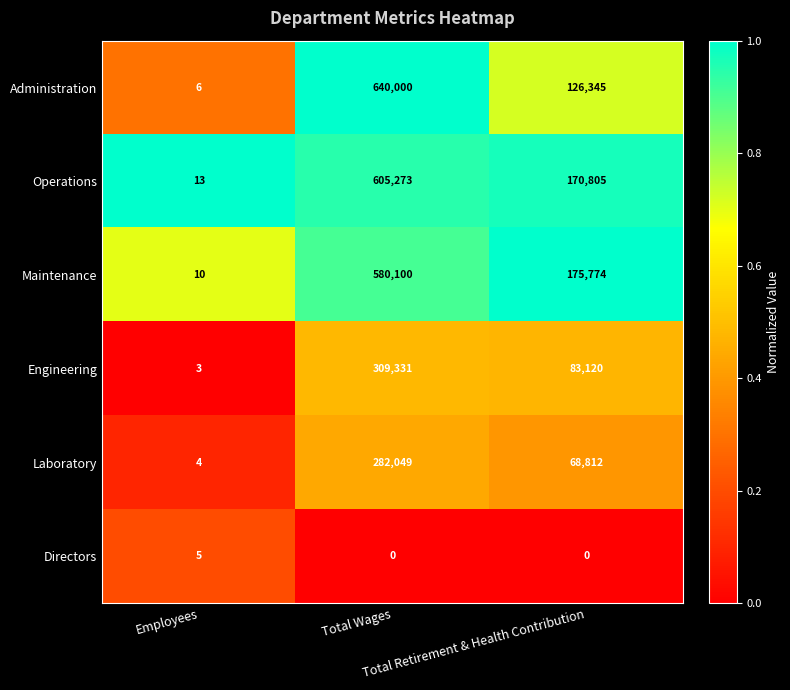

Which series has the largest range (max minus min)?

Administration